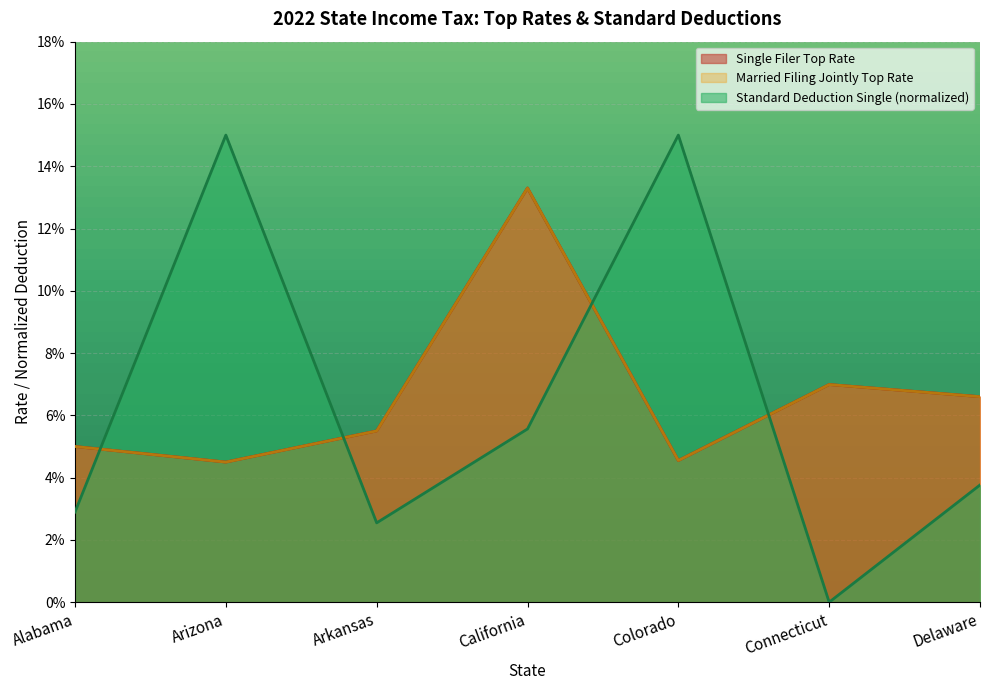

True or false: Single Filer Top Rate has more than 0 interior local peaks.

True